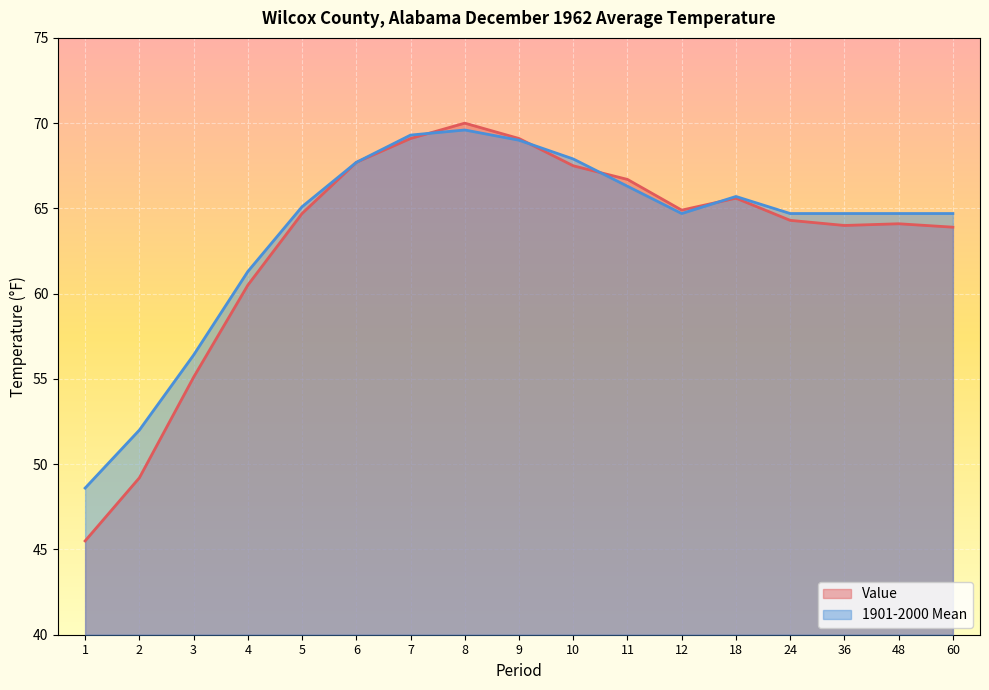

What is the value of the Value point at the 11th from the left?

66.7